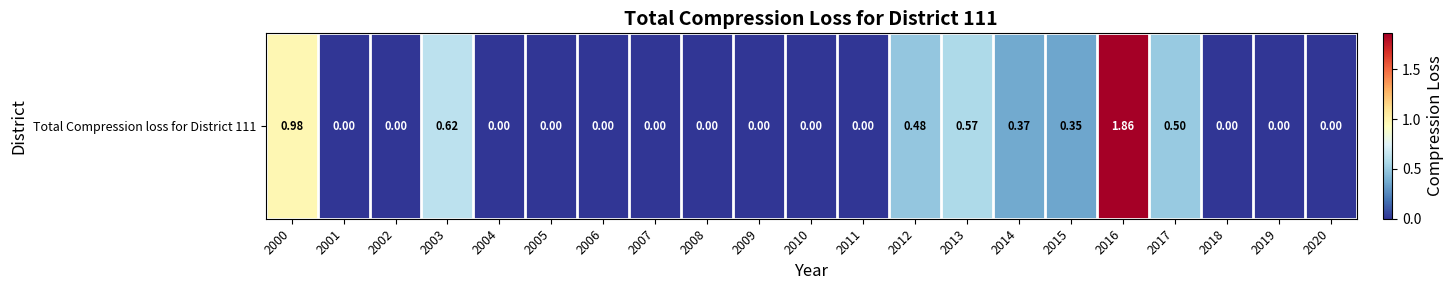

At which label is the value closest to 0?

2001